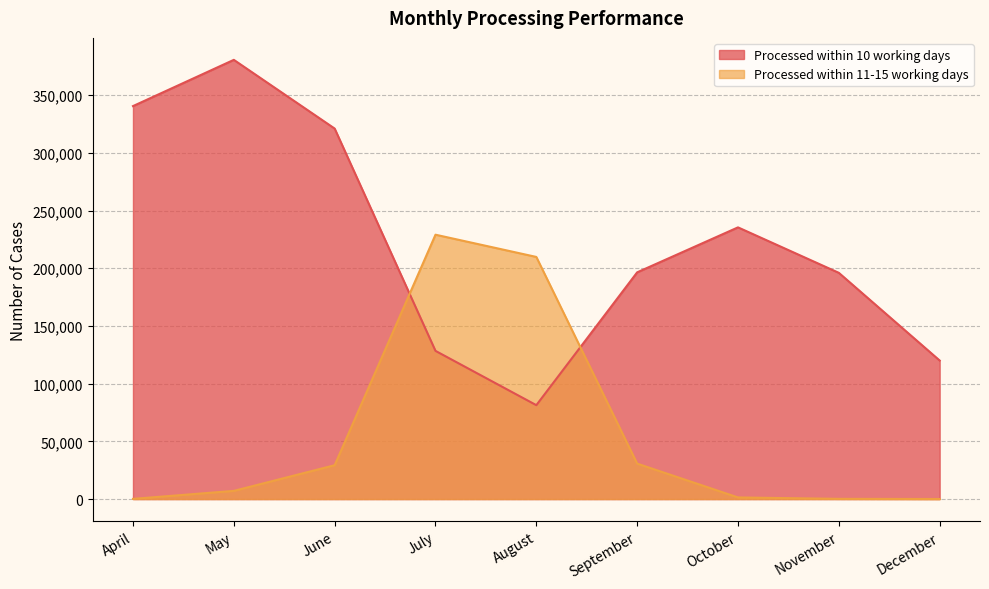

Rank the series by their average value, from lowest to highest.

Processed within 11-15 working days, Processed within 10 working days